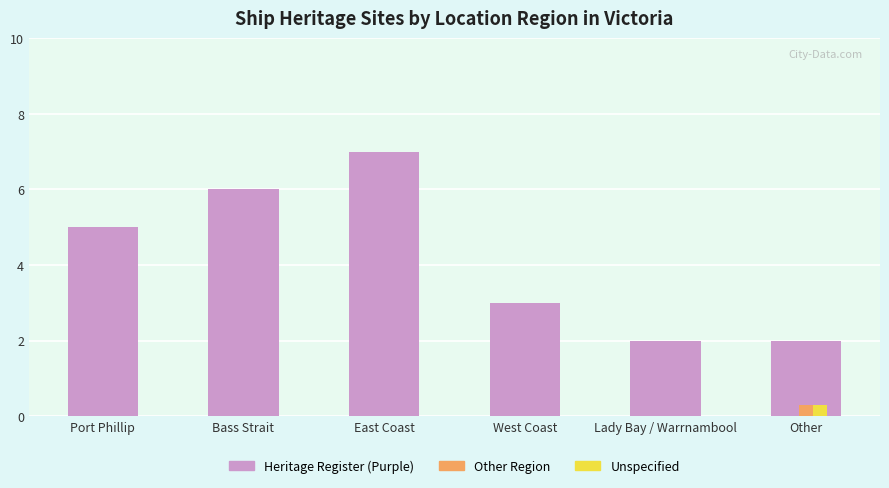

How many series are shown in this chart?

3